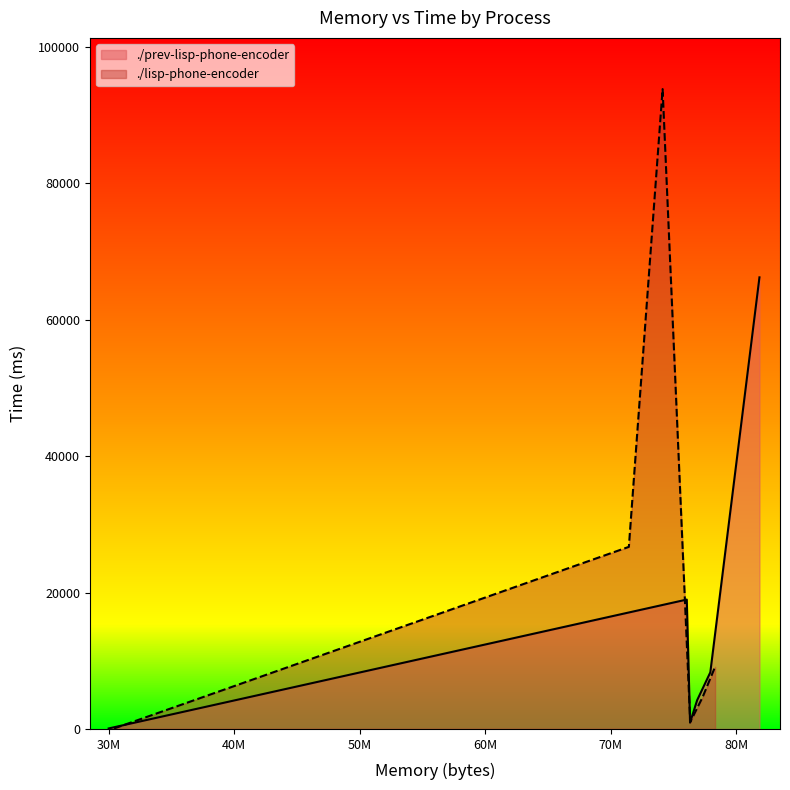

Which series has the largest total across all categories?

./lisp-phone-encoder